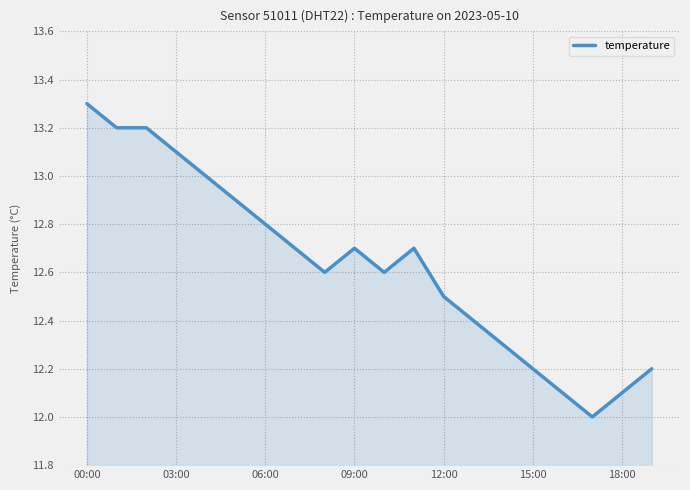

What is the difference between the maximum and minimum values?

1.3